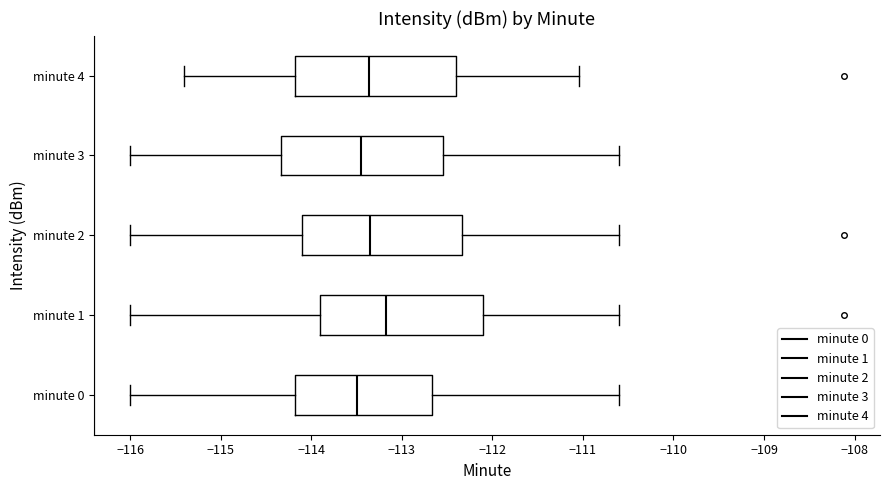

Reading bottom to top, transcribe this box plot: for each box, give where its median line is, the range the box spans, and where its two whiskers end, as read against the x-axis. The values are not printed on the chart, so give them approximately, as read against the axis.

minute 0: median -113.5, box -114.2 to -112.7, whiskers -116.0 to -110.6
minute 1: median -113.2, box -113.9 to -112.1, whiskers -116.0 to -110.6
minute 2: median -113.3, box -114.1 to -112.3, whiskers -116.0 to -110.6
minute 3: median -113.5, box -114.3 to -112.6, whiskers -116.0 to -110.6
minute 4: median -113.4, box -114.2 to -112.4, whiskers -115.4 to -111.0